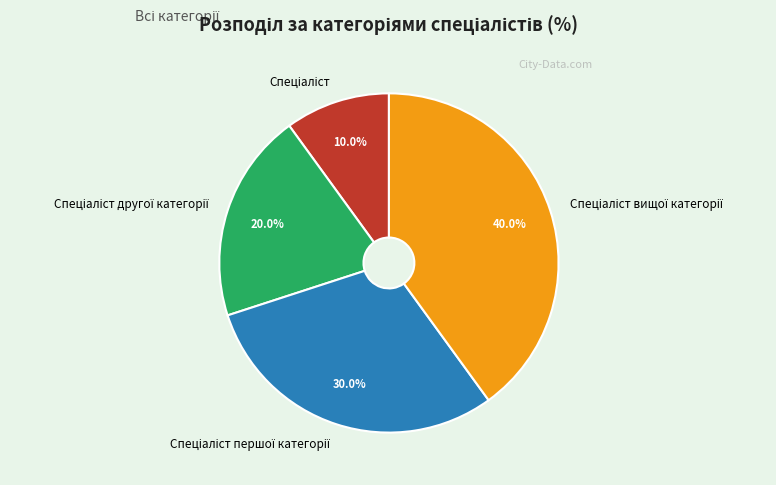

Is there a majority slice in this chart?

No